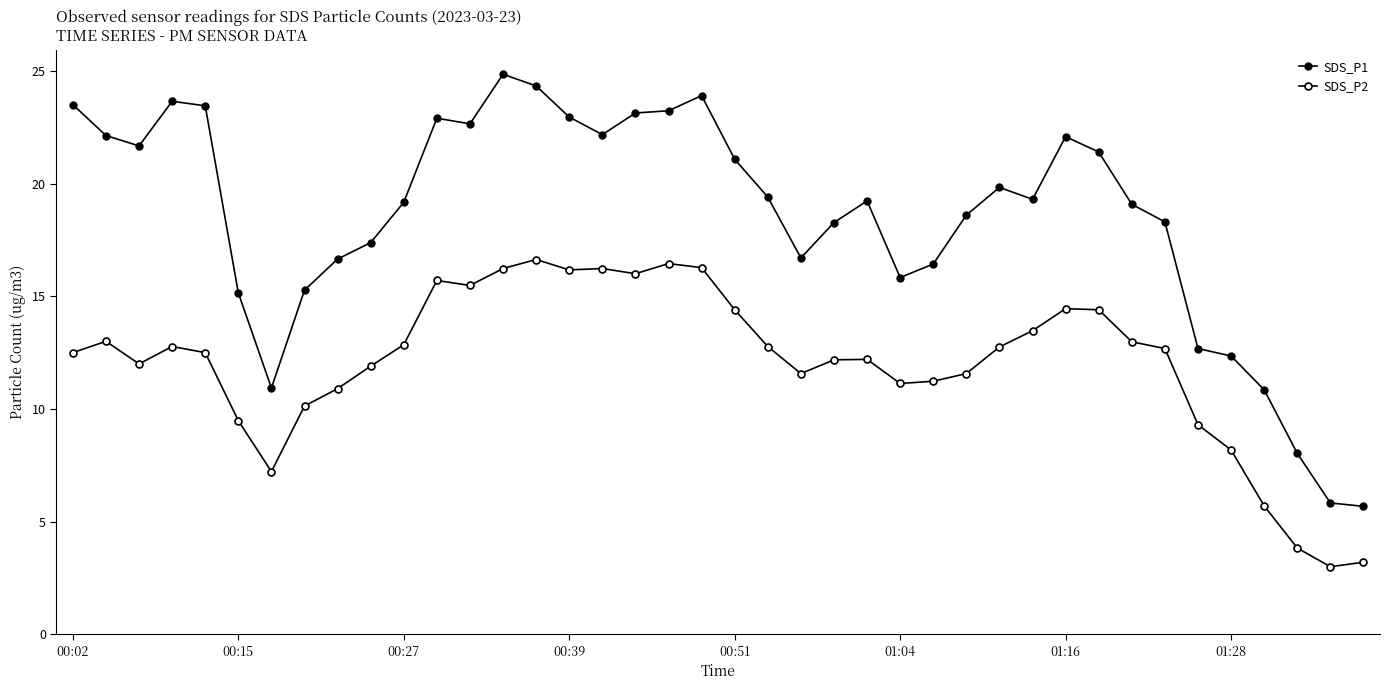

Reading left to right, extract all data points from this chart.

SDS_P1: 23.5	22.1	21.7	23.6	23.4	15.2	10.9	15.3	16.6	17.4	19.2	22.9	22.6	24.9	24.3	22.9	22.2	23.1	23.2	23.9	21.1	19.4	16.7	18.3	19.2	15.8	16.4	18.6	19.8	19.3	22.1	21.4	19.1	18.3	12.7	12.3	10.8	8.0	5.8	5.7
SDS_P2: 12.5	13.0	12.0	12.8	12.5	9.5	7.2	10.1	10.9	11.9	12.8	15.7	15.5	16.2	16.6	16.2	16.2	16.0	16.4	16.3	14.4	12.8	11.6	12.2	12.2	11.1	11.2	11.6	12.8	13.5	14.4	14.4	13.0	12.7	9.3	8.2	5.7	3.8	3.0	3.2